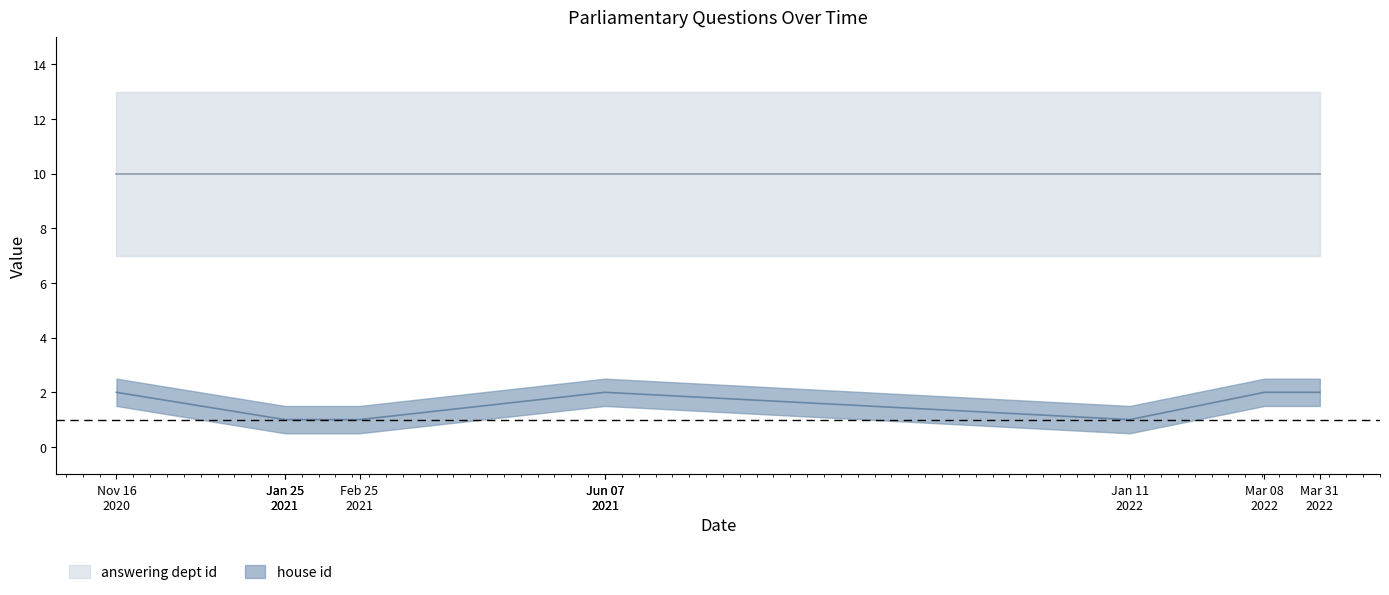

Does the chart display data point markers on the line(s)?

No